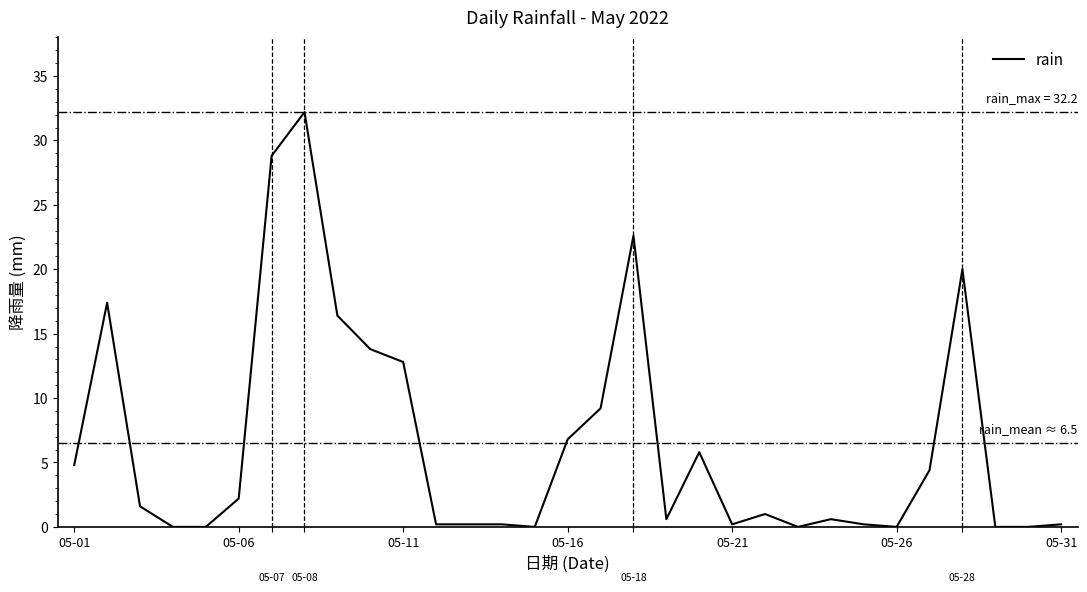

What is the greatest value displayed?

32.2